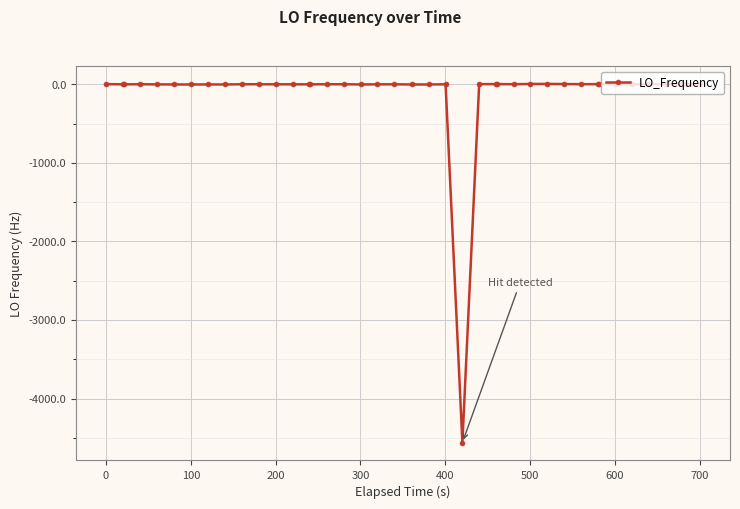

Does the chart have visible grid lines?

Yes